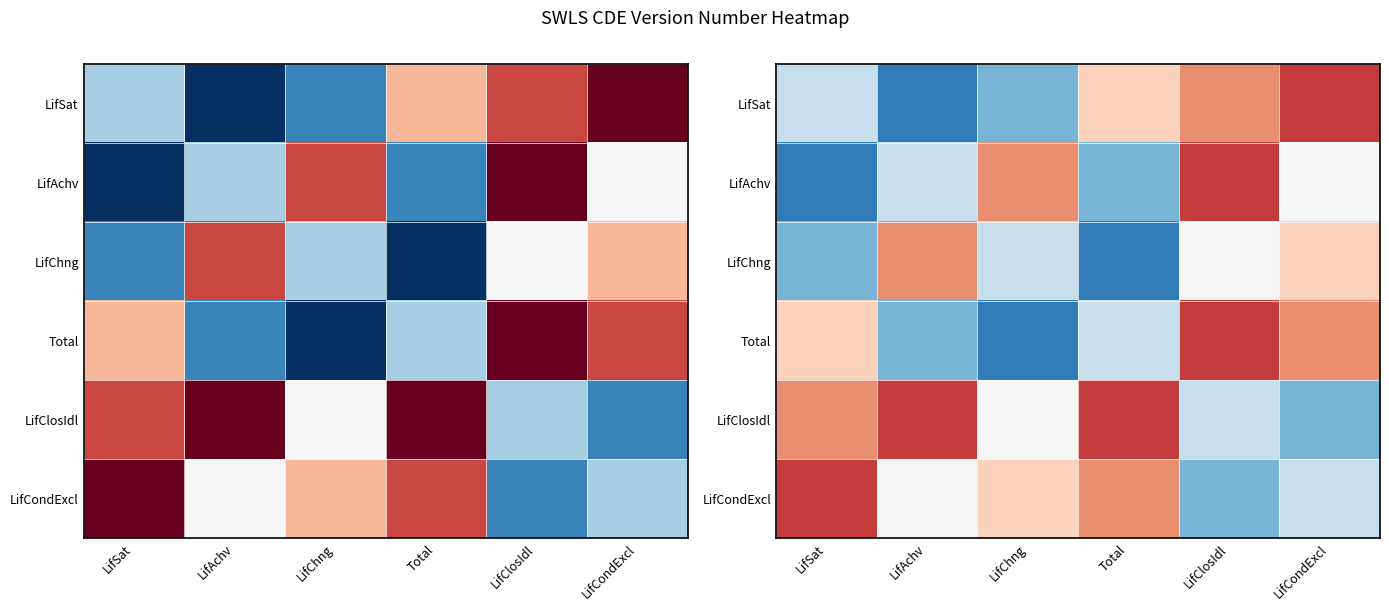

At which category does the chart reach its minimum across all series?

LifAchv